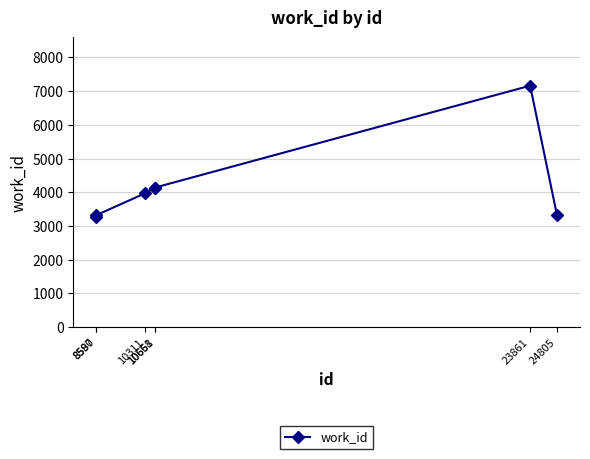

Between 24805 and 10311, which is larger?

10311